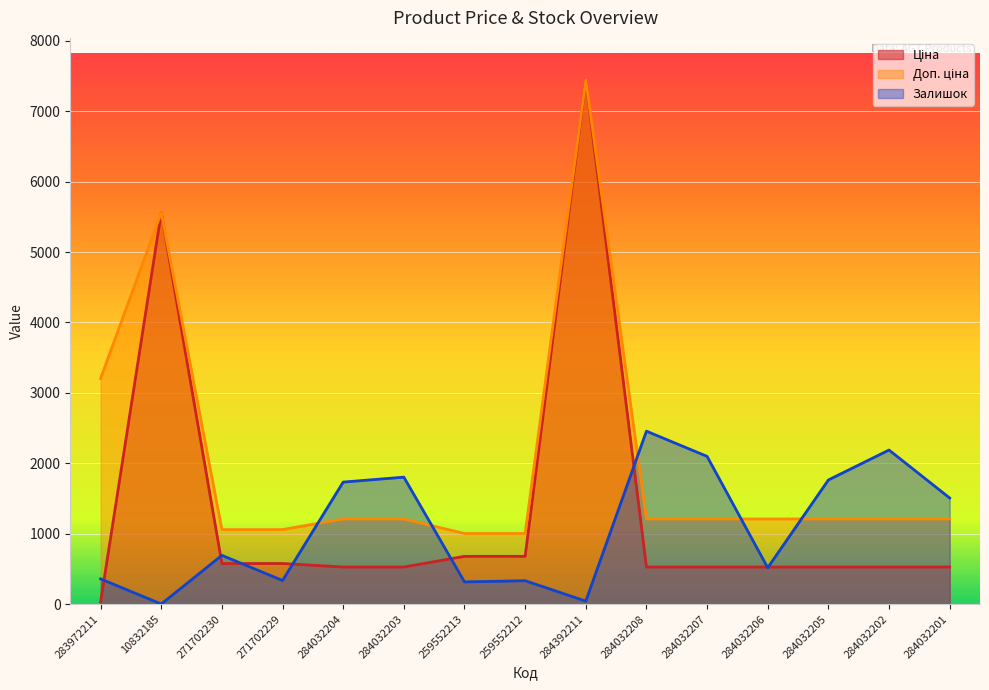

How many lines are shown in the chart?

3